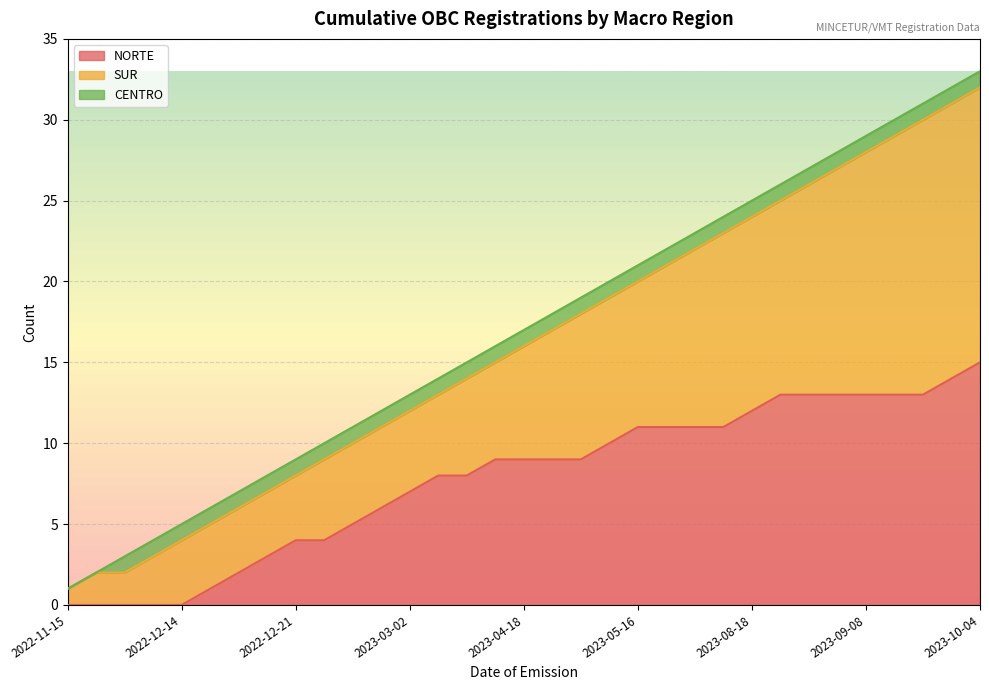

The value of NORTE at 2023-09-08 is 13. True or false?

True